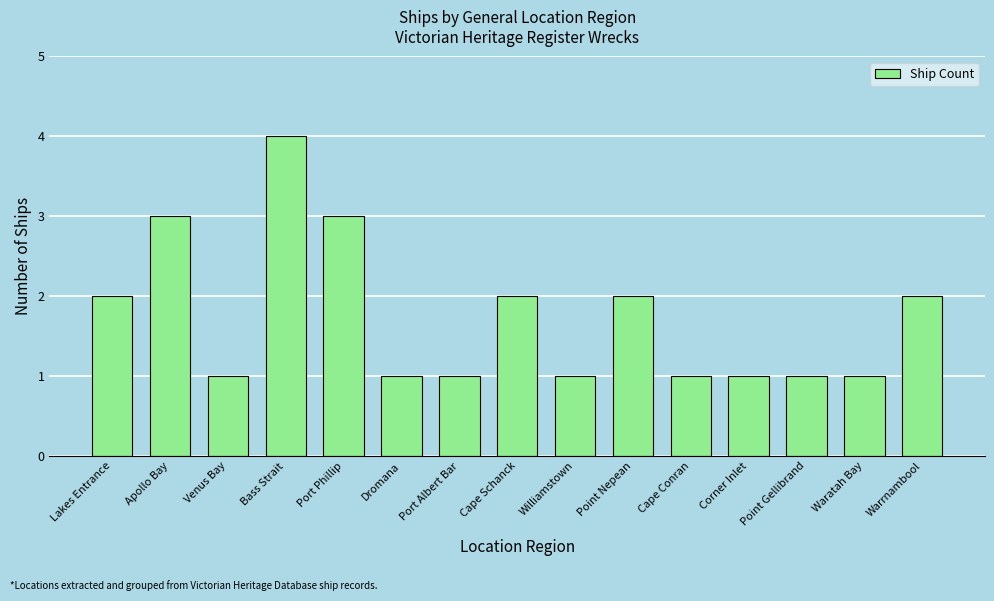

What is the minimum value shown in the chart?

1